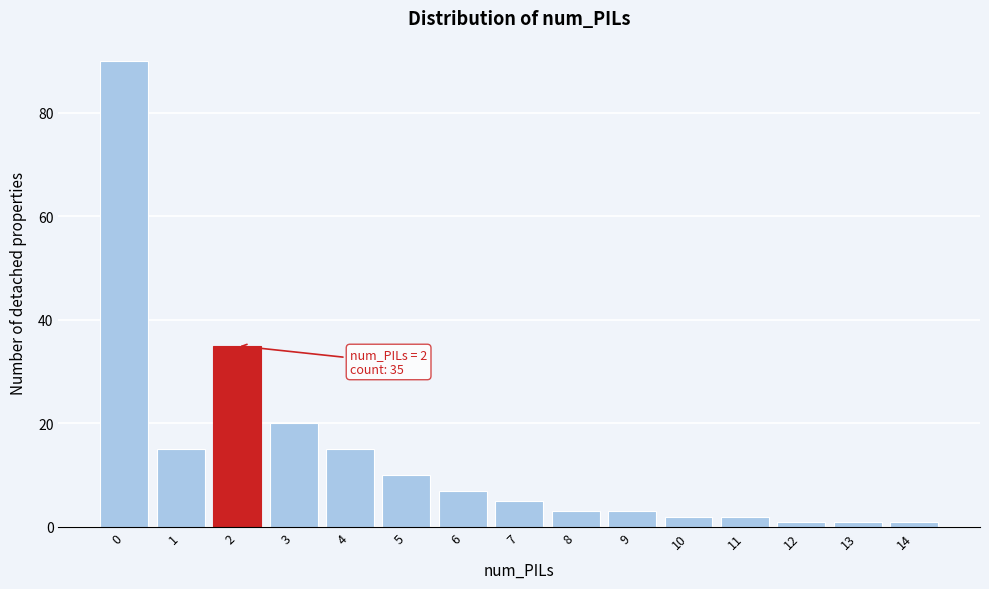

Reading left to right, transcribe all the data shown in this chart.

0=90	1=15	2=35	3=20	4=15	5=10	6=7	7=5	8=3	9=3	10=2	11=2	12=1	13=1	14=1